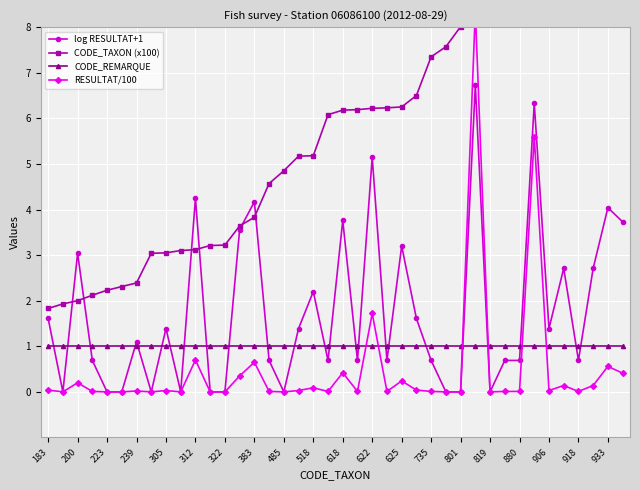

What is the minimum value for CODE_REMARQUE?

1.0